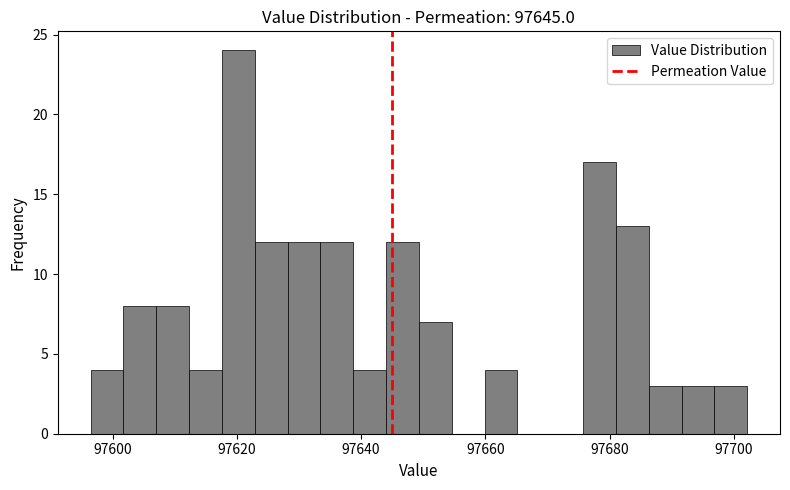

Read against the x-axis, roughly where is the centre of the tallest bar?

97620